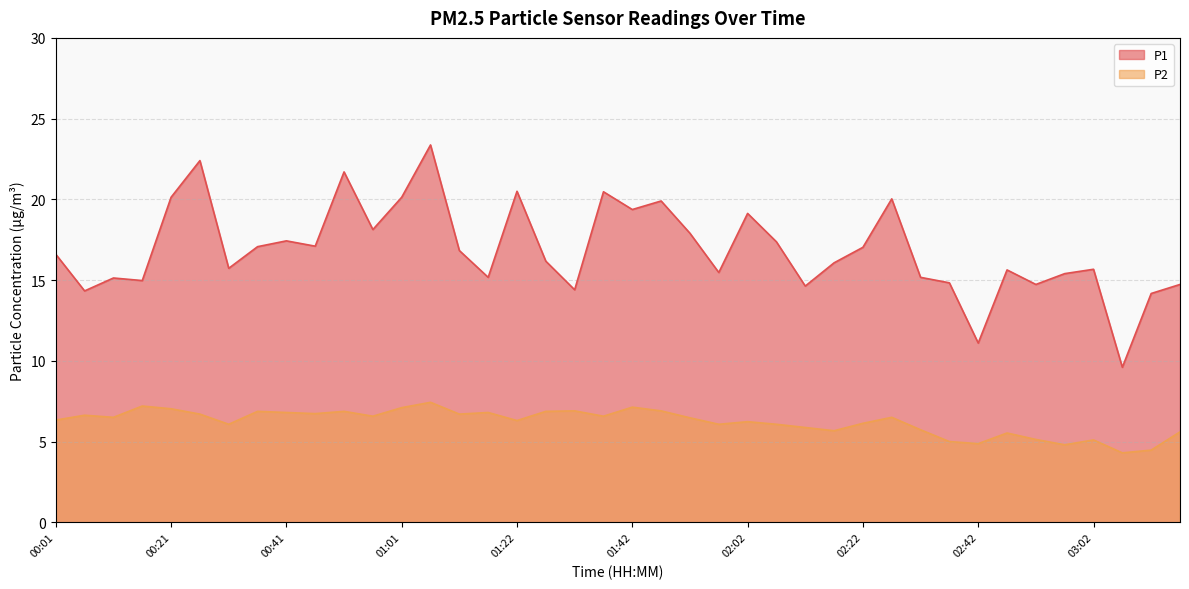

Between 01:37 and 02:07, which series saw the biggest shift?

P1